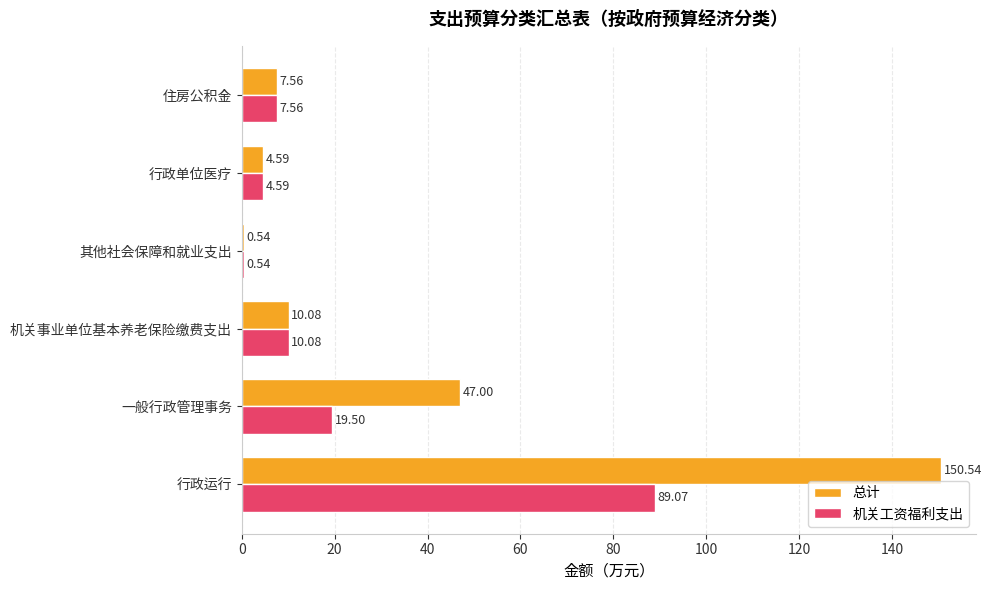

Which category has the lowest value across all series?

其他社会保障和就业支出